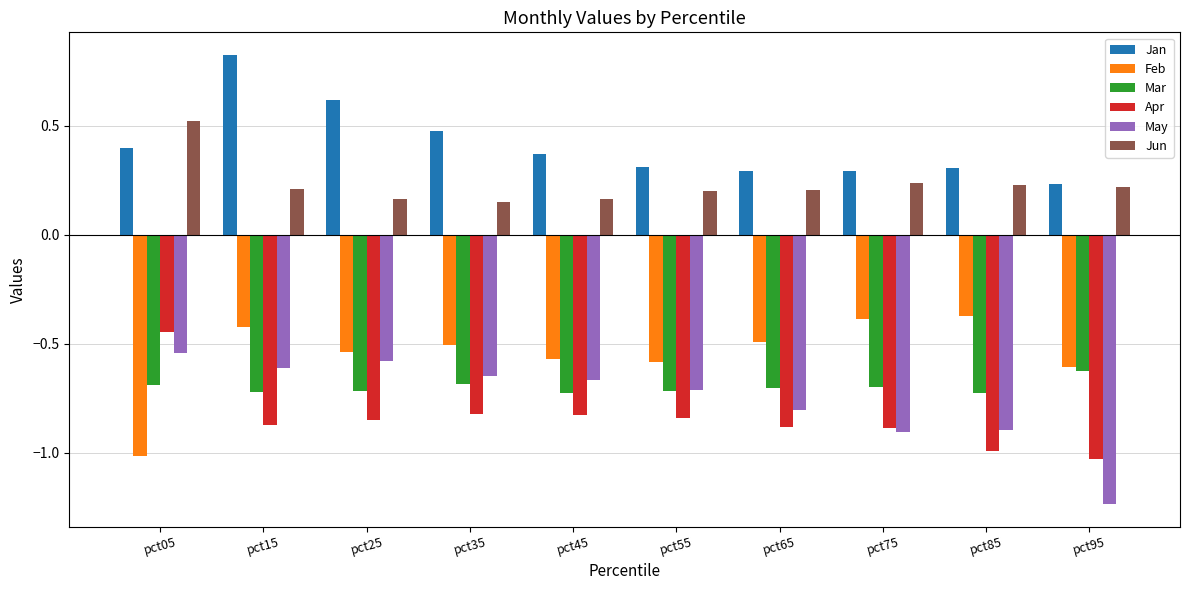

What is the difference between the maximum and minimum values in the May series?

0.7